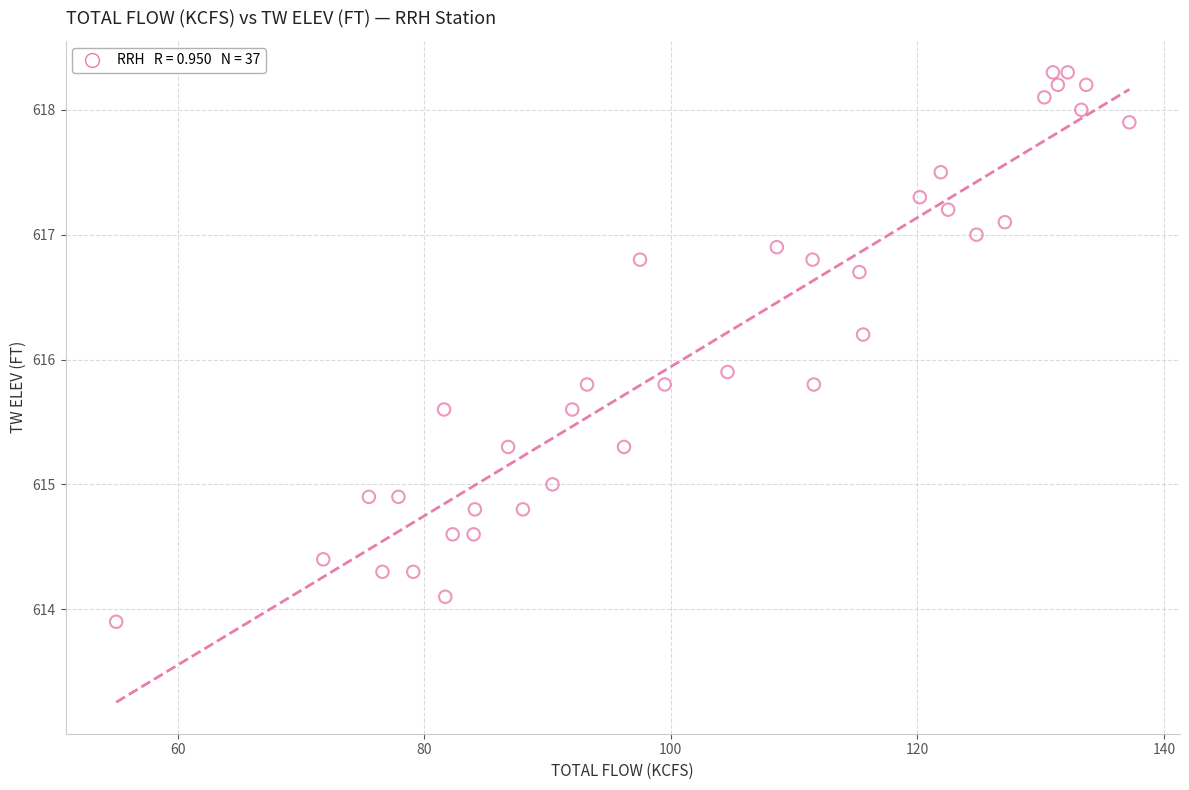

What is the range of X values (max minus min)?

82.2